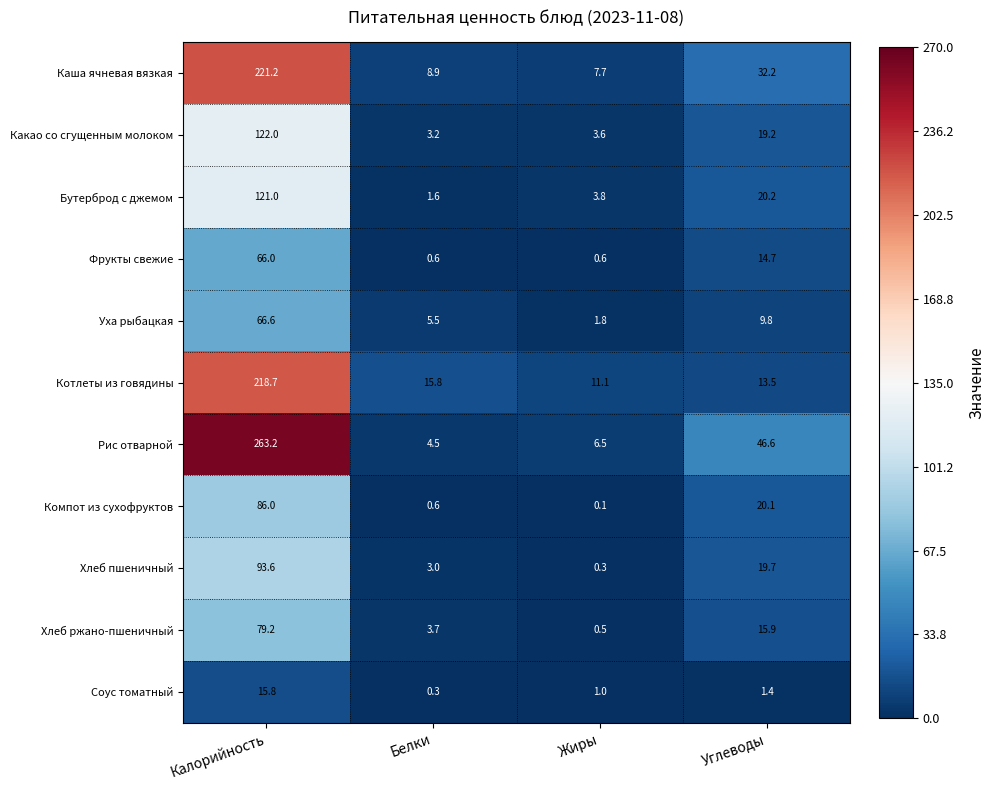

What is the difference between the Компот из сухофруктов values at Жиры and Углеводы?

20.0